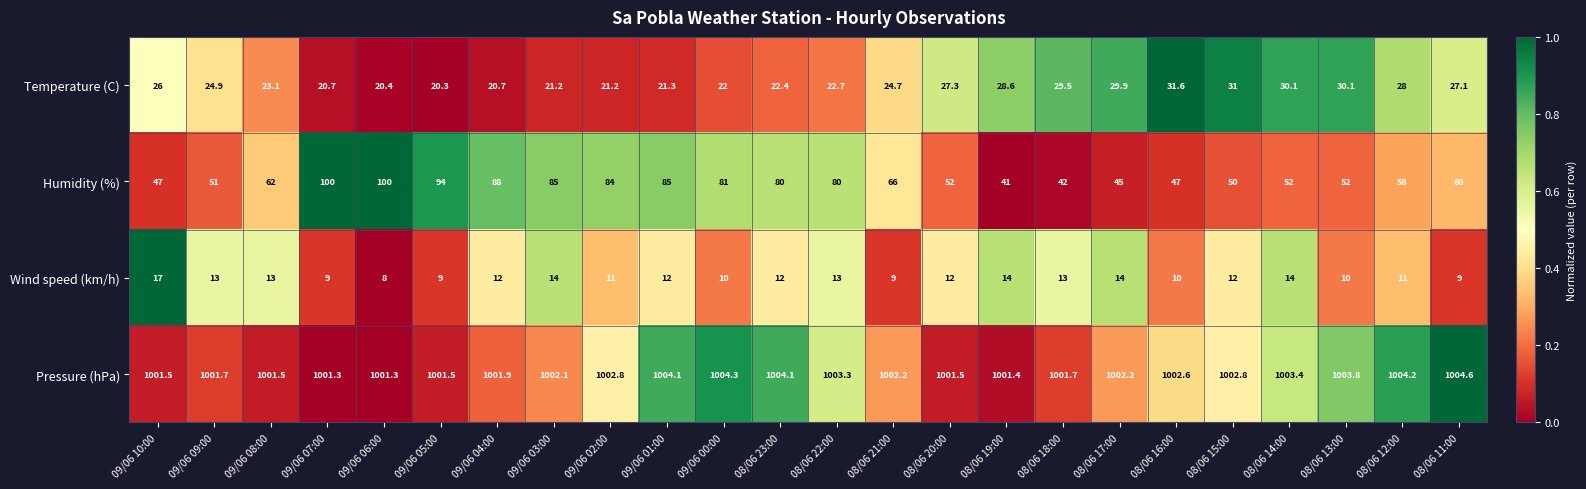

How many data points in Temperature (C) are less than 24?

11